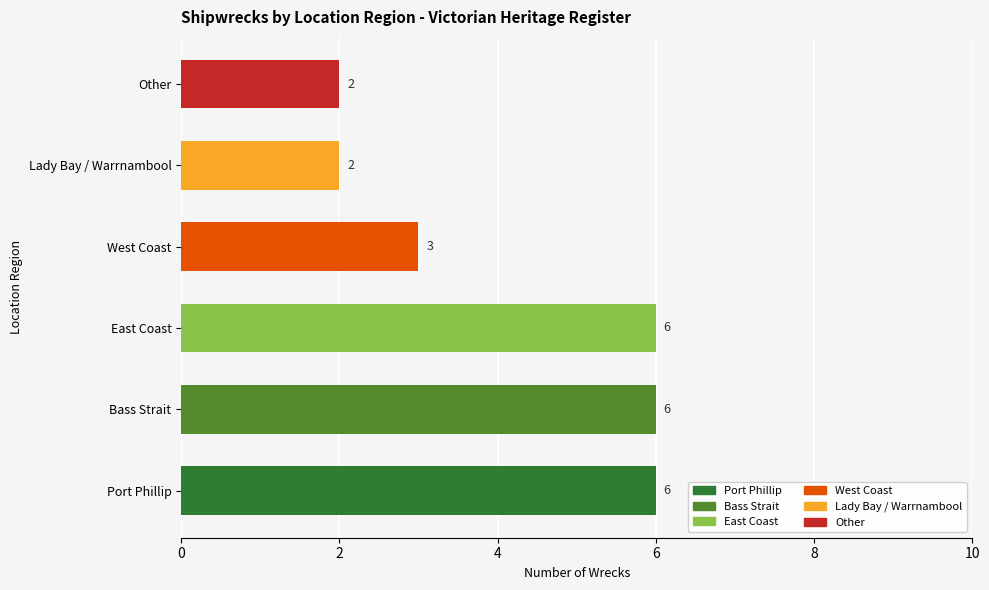

What is the change in value from Port Phillip to Other?

-4